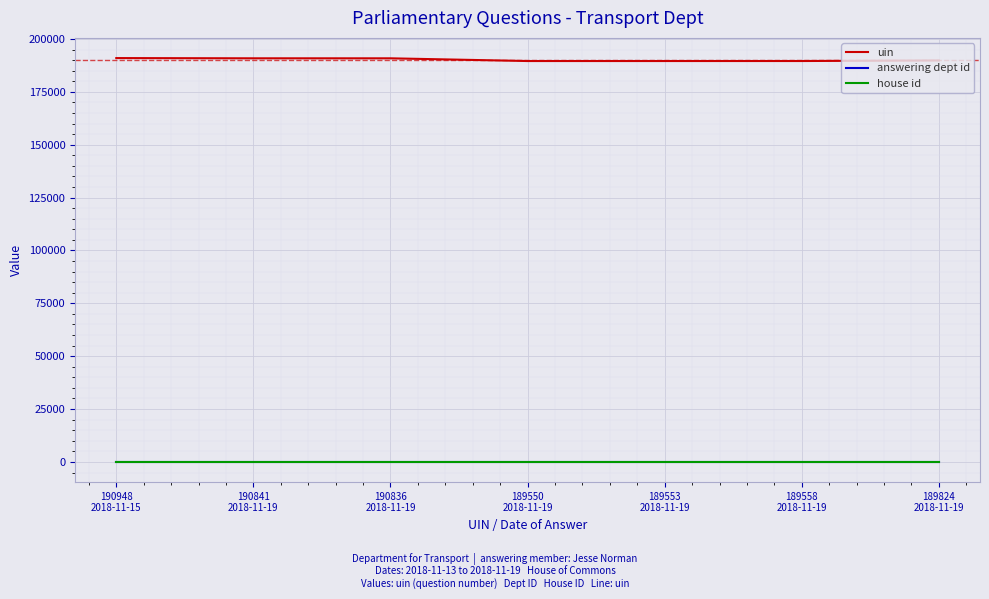

How many series are shown in this chart?

3